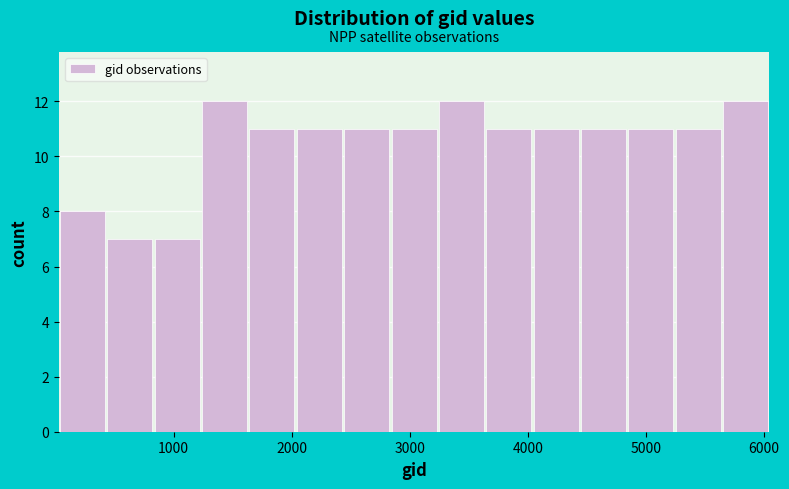

What is the height of the bar covering 4800 to 5200 on the x-axis? Neither the bar edges nor the heights are printed on the chart, so give them approximately, as read against the axes.

11